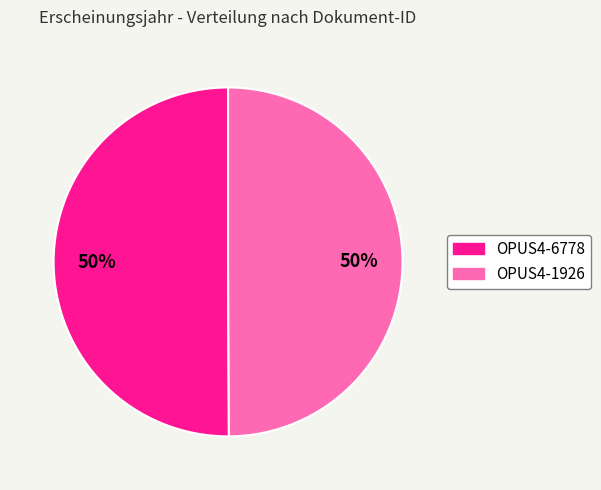

To the nearest percent, what is the combined percentage of OPUS4-6778 and OPUS4-1926?

100%